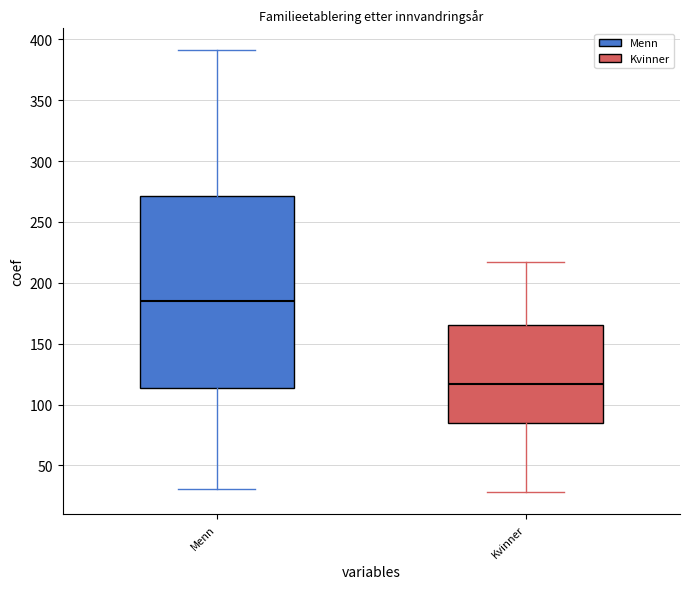

Which box is the tallest, from its lower edge to its upper edge?

Menn